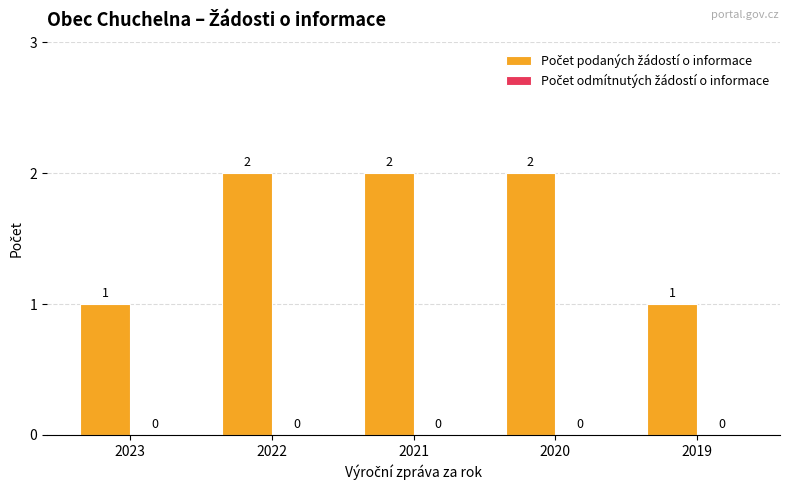

True or false: the data shows 2 at 2021.

True